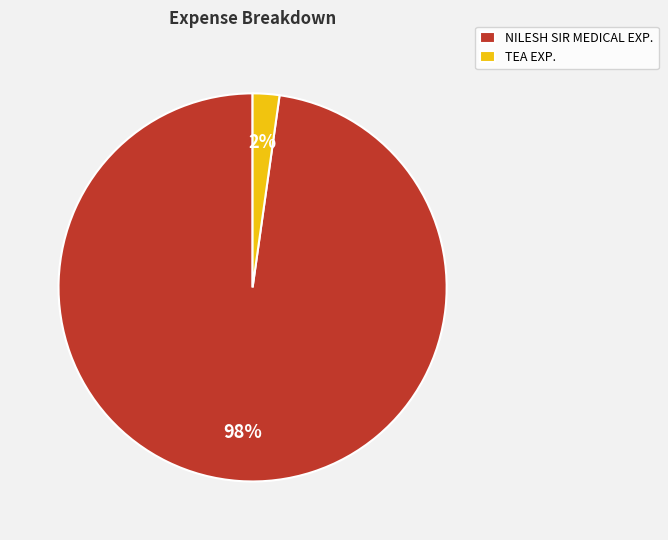

To the nearest percent, what percentage of the pie is TEA EXP.?

2%